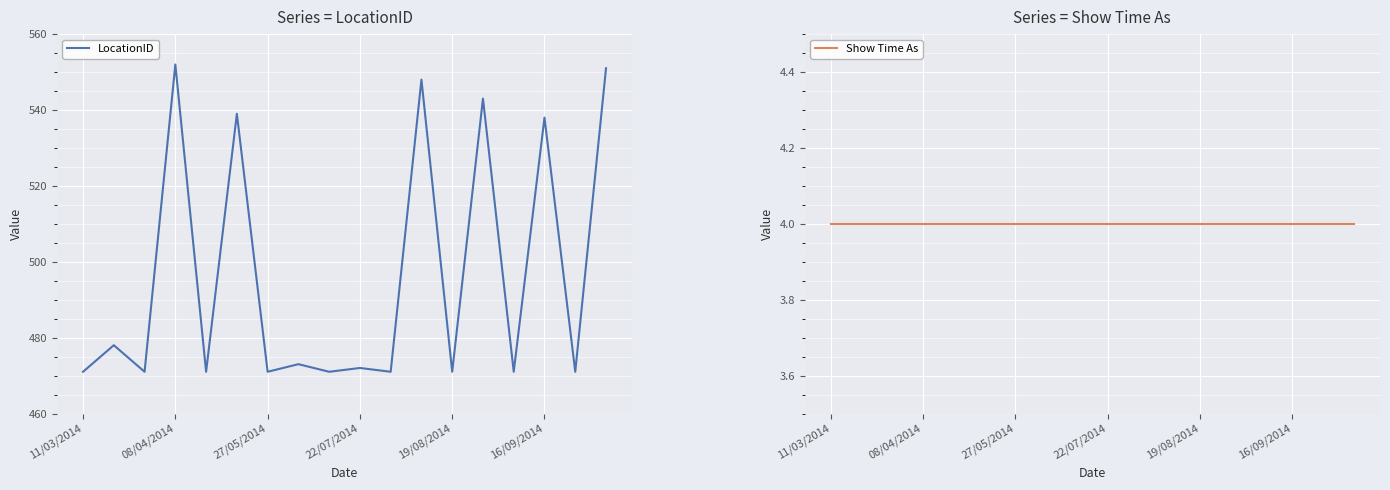

At 16, list the series in order from smallest to largest.

Show Time As, LocationID